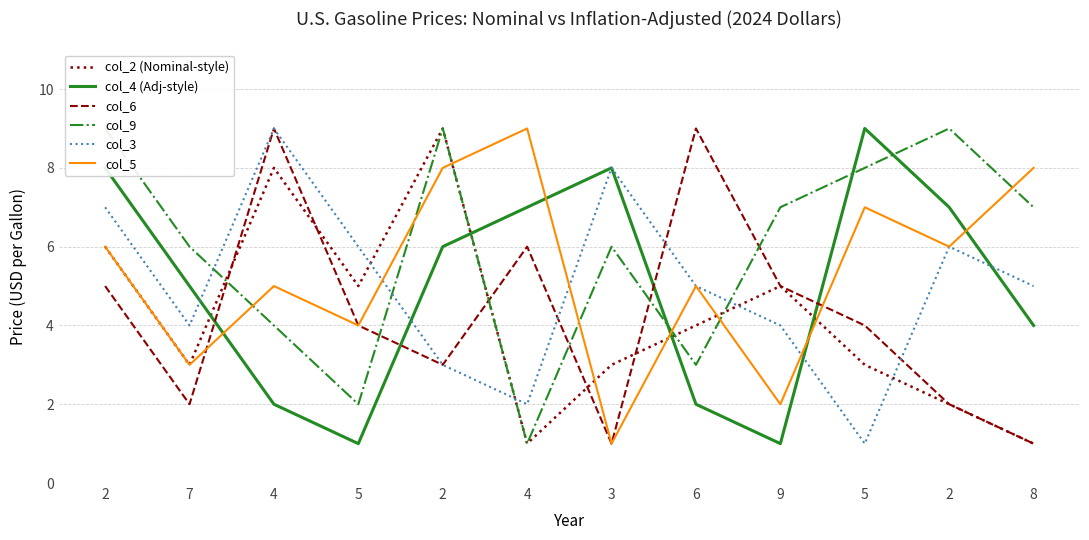

At which category is the sum across all series the highest?

2